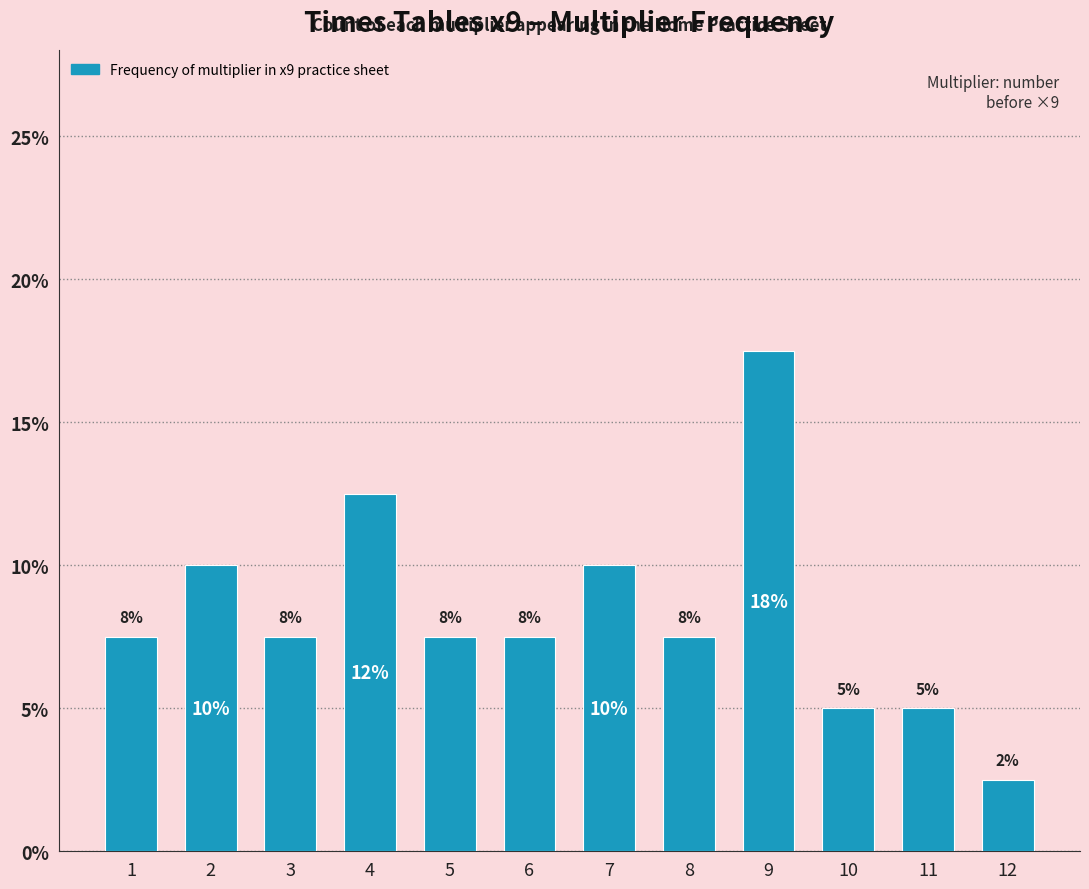

Does the chart contain any negative values?

No